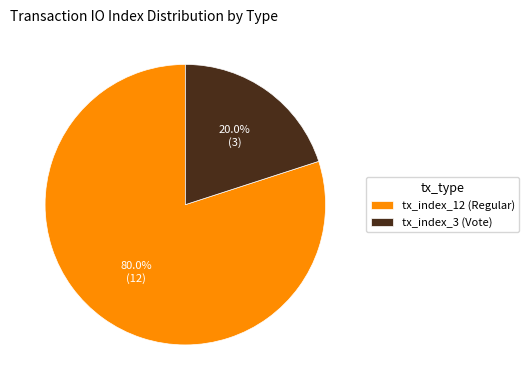

What is the smallest slice in the pie chart?

tx_index_3 (Vote)